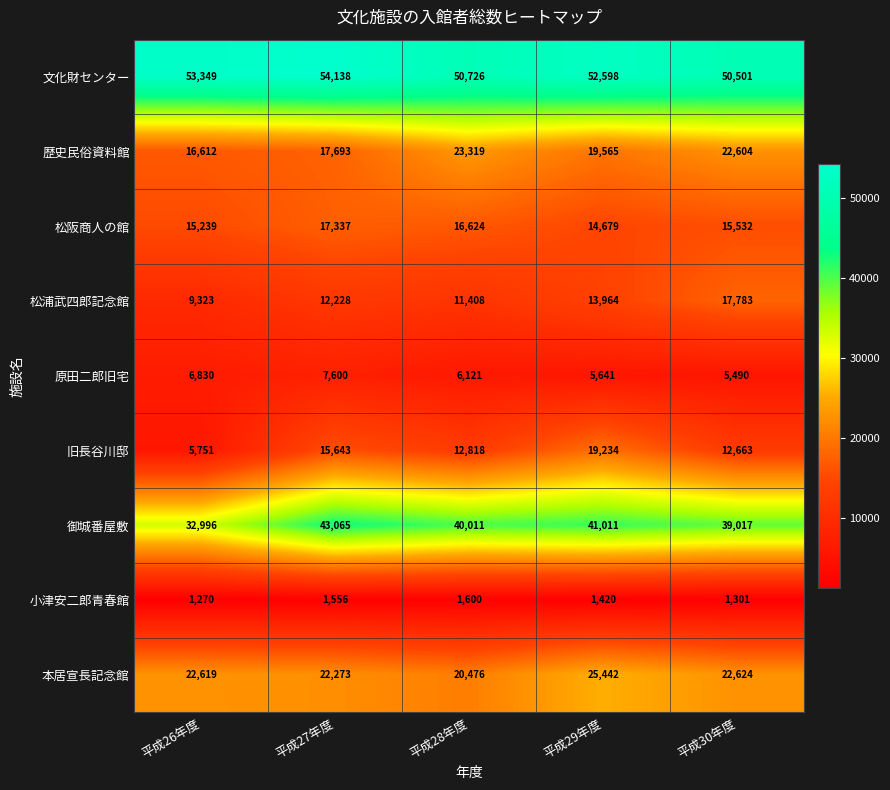

Rank the series at 平成27年度 from lowest to highest value.

小津安二郎青春館, 原田二郎旧宅, 松浦武四郎記念館, 旧長谷川邸, 松阪商人の館, 歴史民俗資料館, 本居宣長記念館, 御城番屋敷, 文化財センター